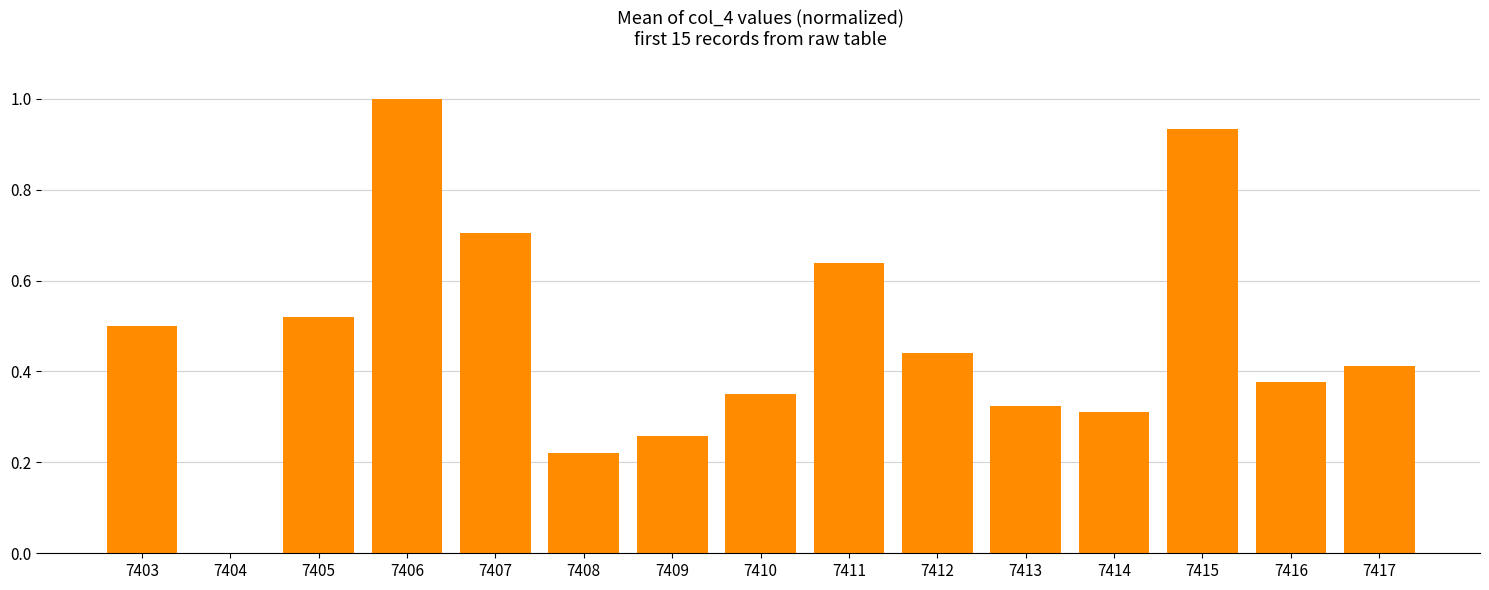

Which has a higher value, 7404 or 7417?

7417